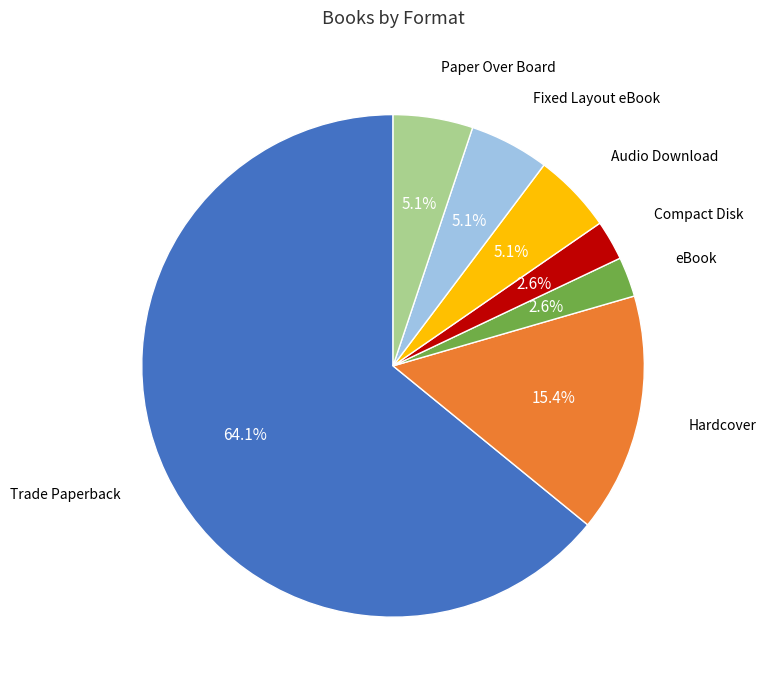

To the nearest percent, what is the average slice percentage?

14%